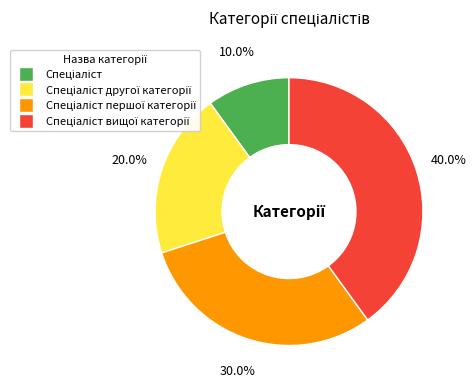

To the nearest percent, what is the average slice percentage?

25%